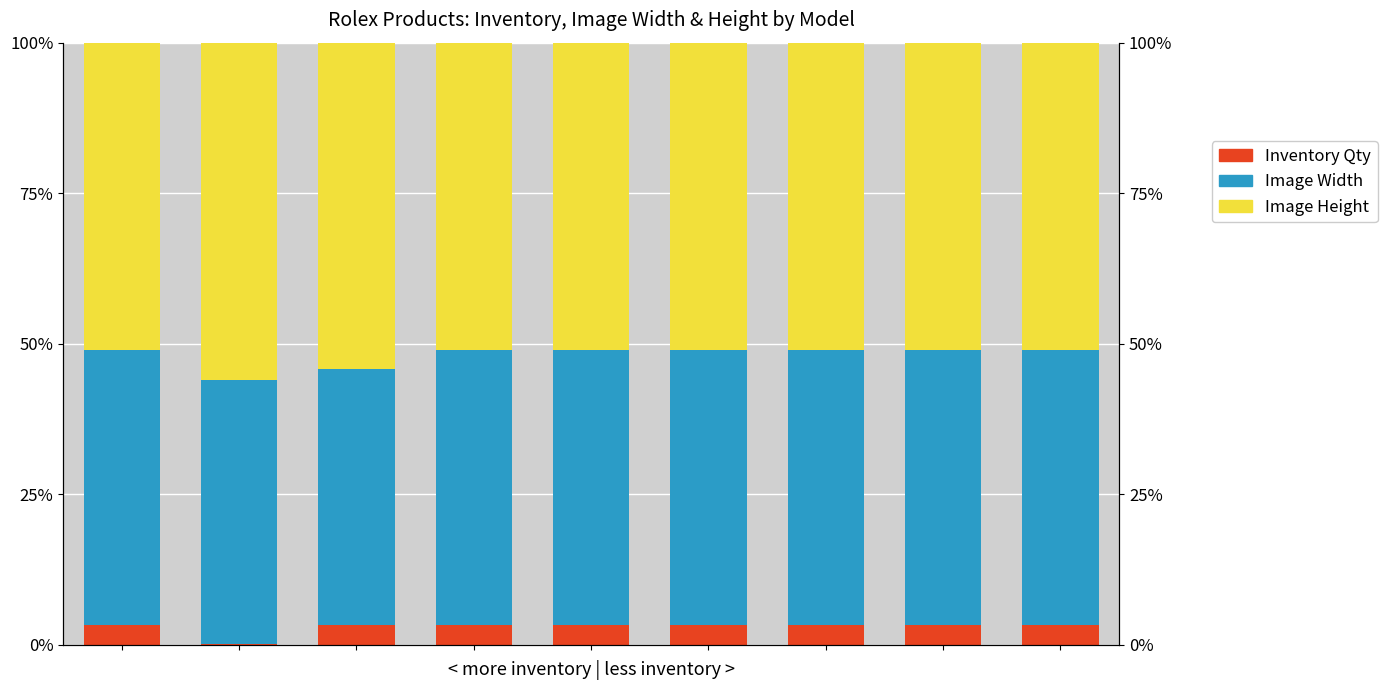

Reading left to right, what are all the values shown in this chart?

Inventory Qty: 0=3.4	1=0.1	2=3.3	3=3.4	4=3.4	5=3.4	6=3.4	7=3.4	8=3.4
Image Width: 0=45.6	1=43.9	2=42.5	3=45.6	4=45.6	5=45.6	6=45.6	7=45.6	8=45.6
Image Height: 0=51.0	1=56.0	2=54.2	3=51.0	4=51.0	5=51.0	6=51.0	7=51.0	8=51.0